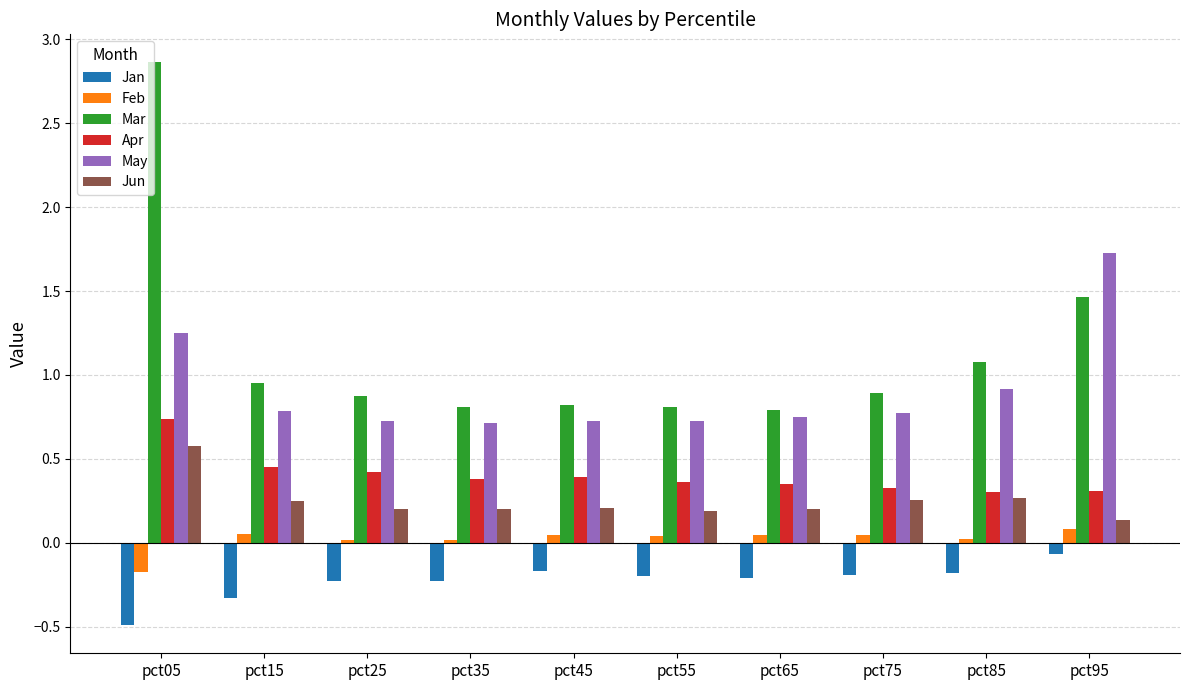

Which series has the largest total across all categories?

Mar